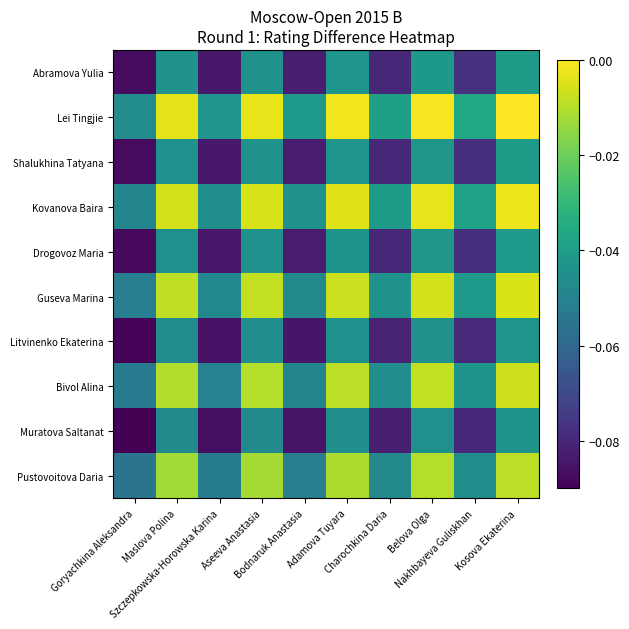

At Charochkina Daria, list the series in order from largest to smallest.

Lei Tingjie, Kovanova Baira, Guseva Marina, Bivol Alina, Pustovoitova Daria, Abramova Yulia, Shalukhina Tatyana, Drogovoz Maria, Litvinenko Ekaterina, Muratova Saltanat